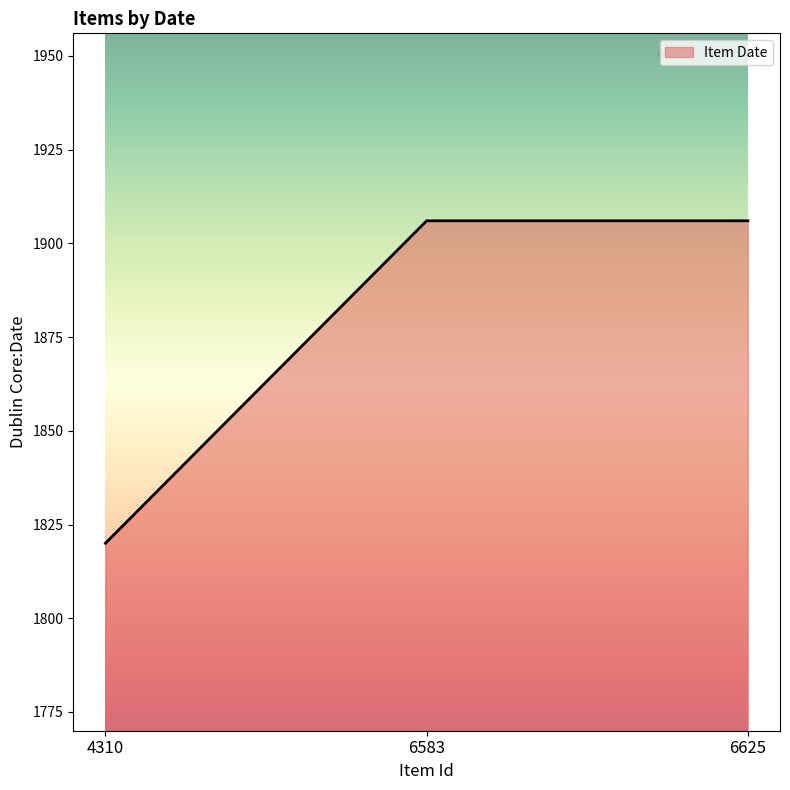

Count the values in the range 1820 to 1906.

3